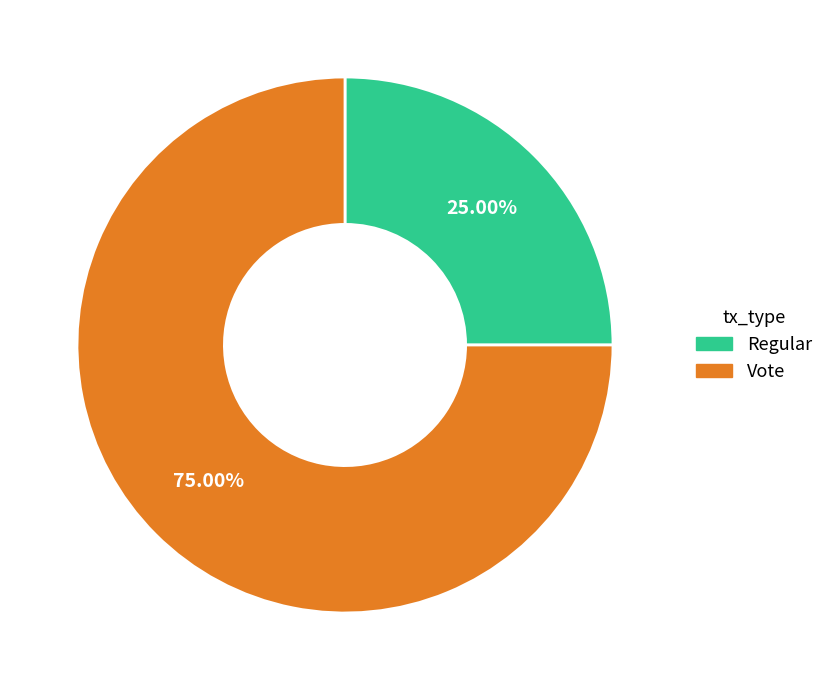

Which slice is the smallest?

Regular